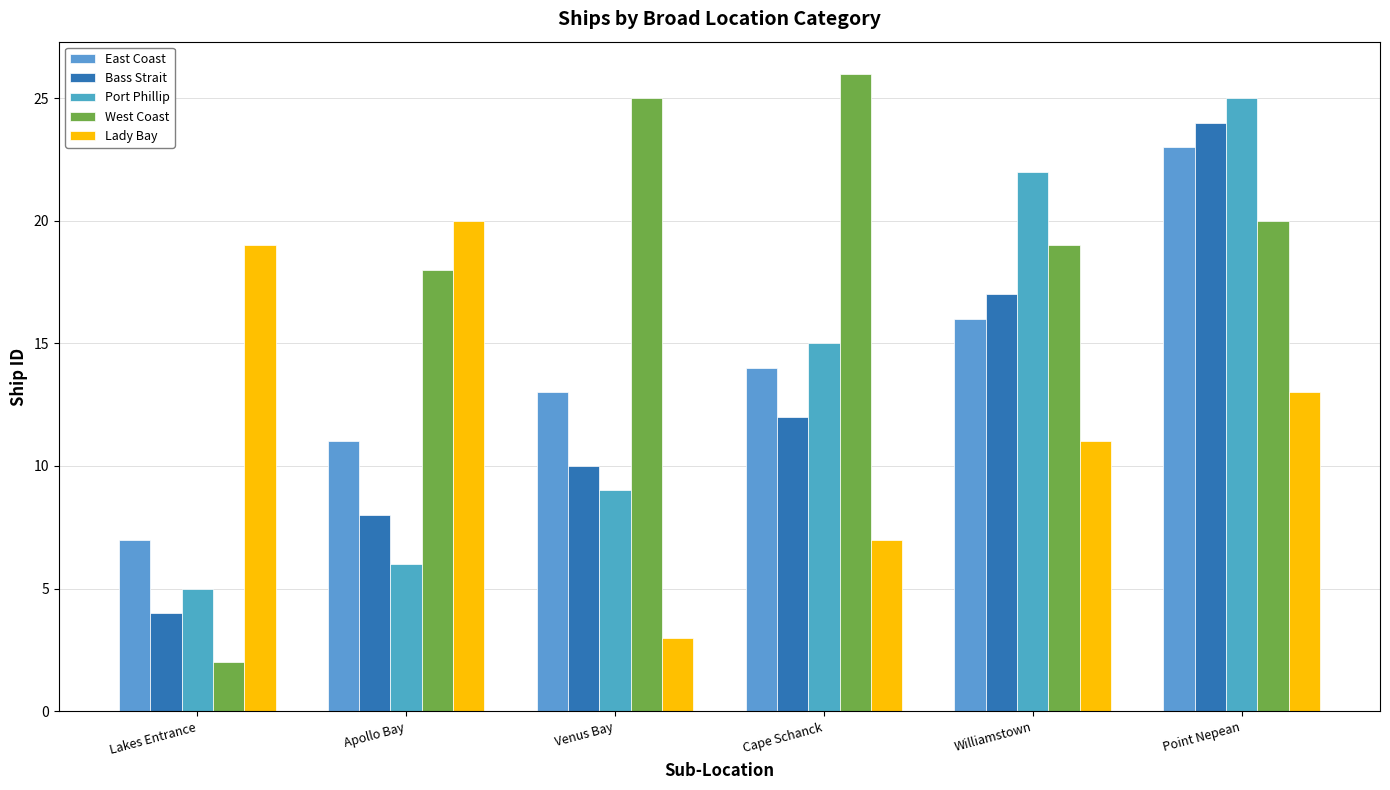

At which label does Port Phillip reach its peak?

Point Nepean